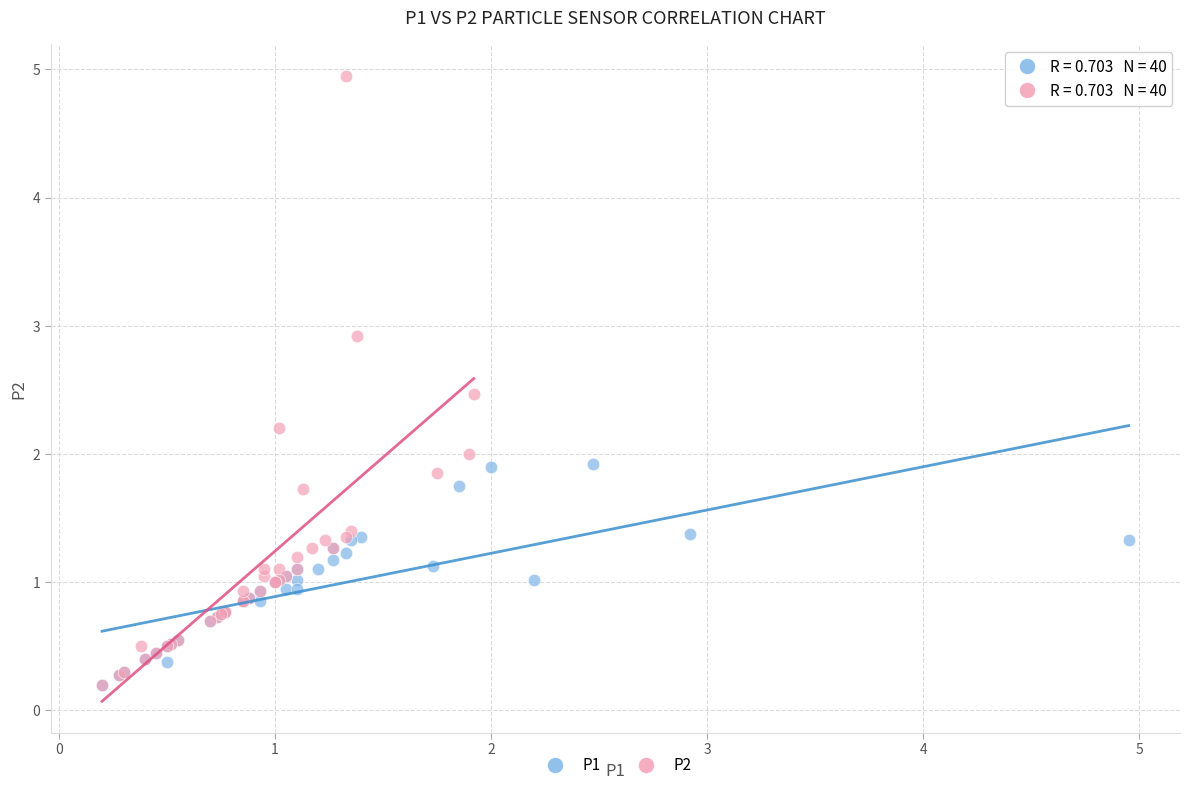

Which series has the widest spread of Y values?

P2